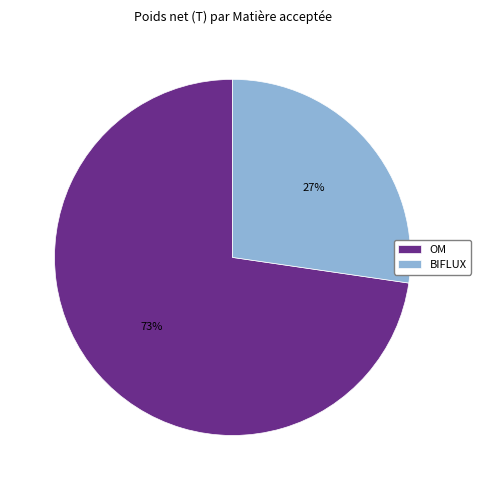

To the nearest percent, what portion does BIFLUX represent?

27%